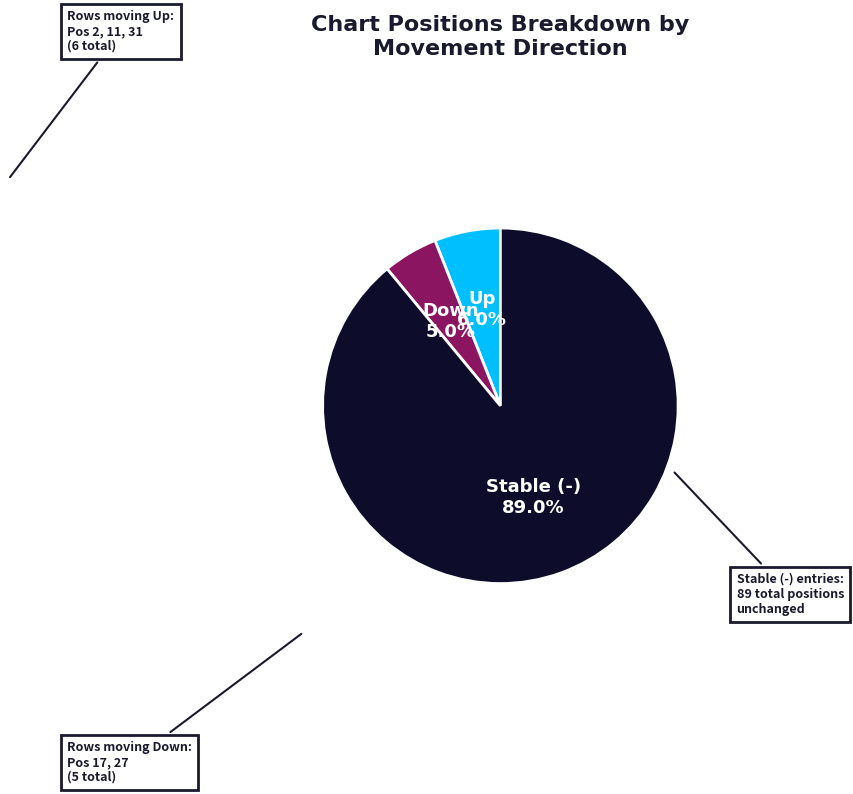

How many segments does this pie chart have?

3